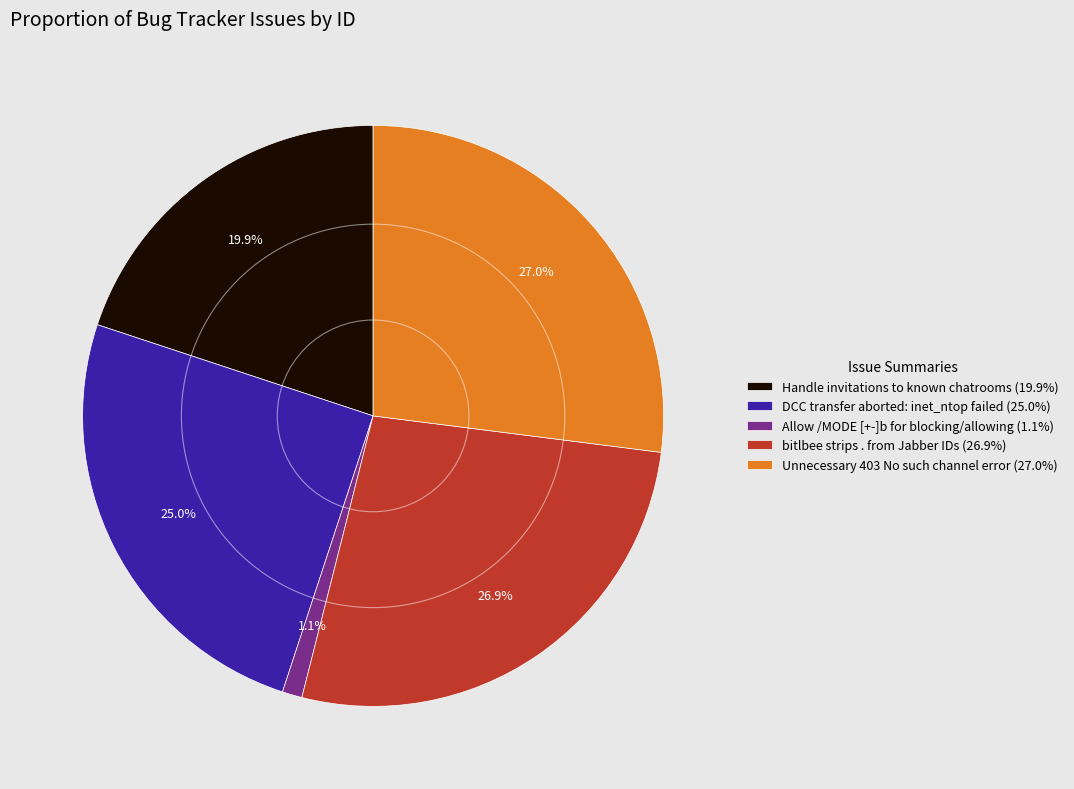

What is the ratio of the value at Handle invitations to known chatrooms (19.9%) to the value at Unnecessary 403 No such channel error (27.0%)?

0.7